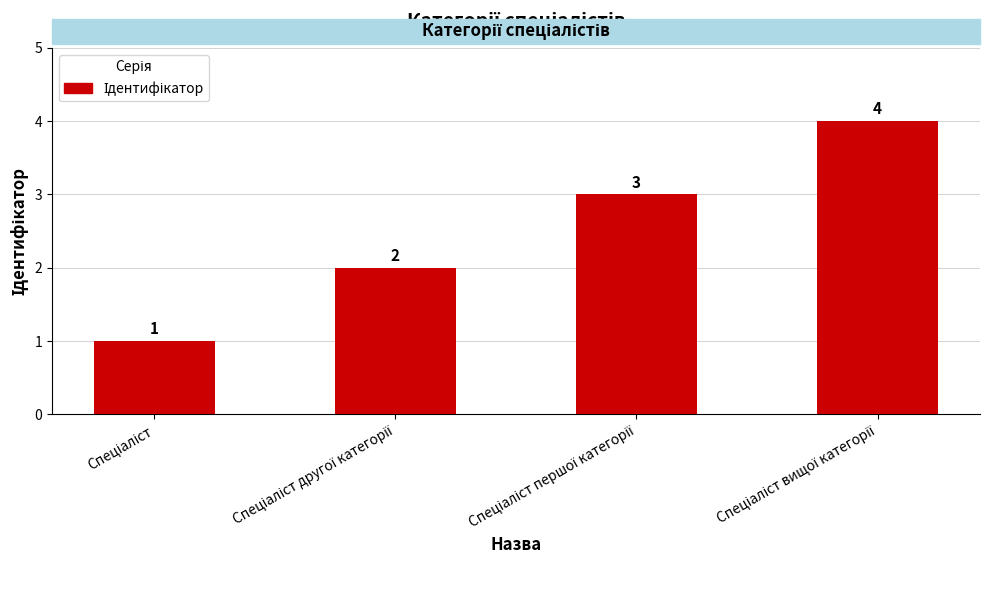

How many values are between 2 and 4?

3